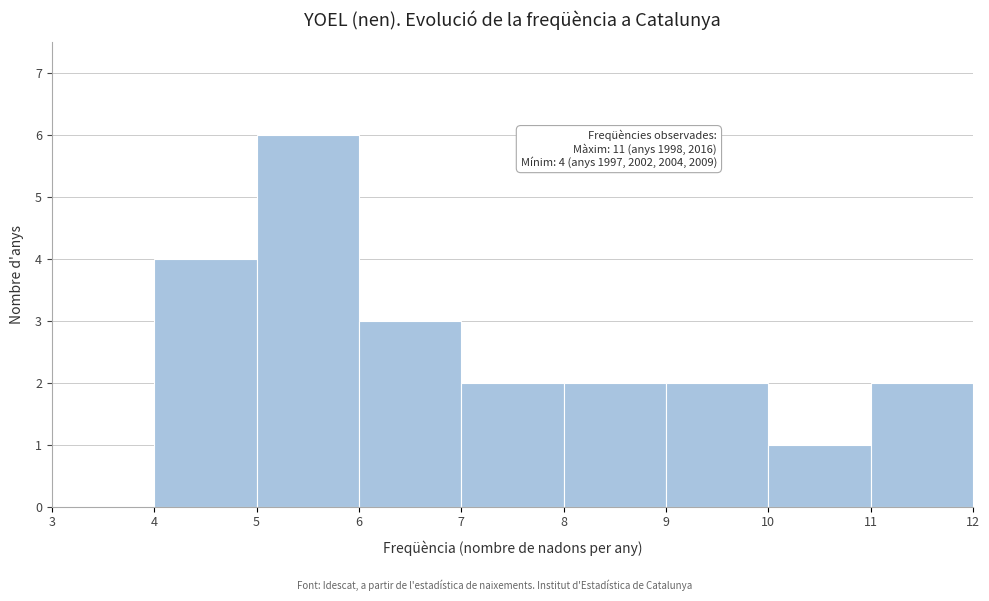

Which range on the x-axis has the tallest bar?

5 to 6